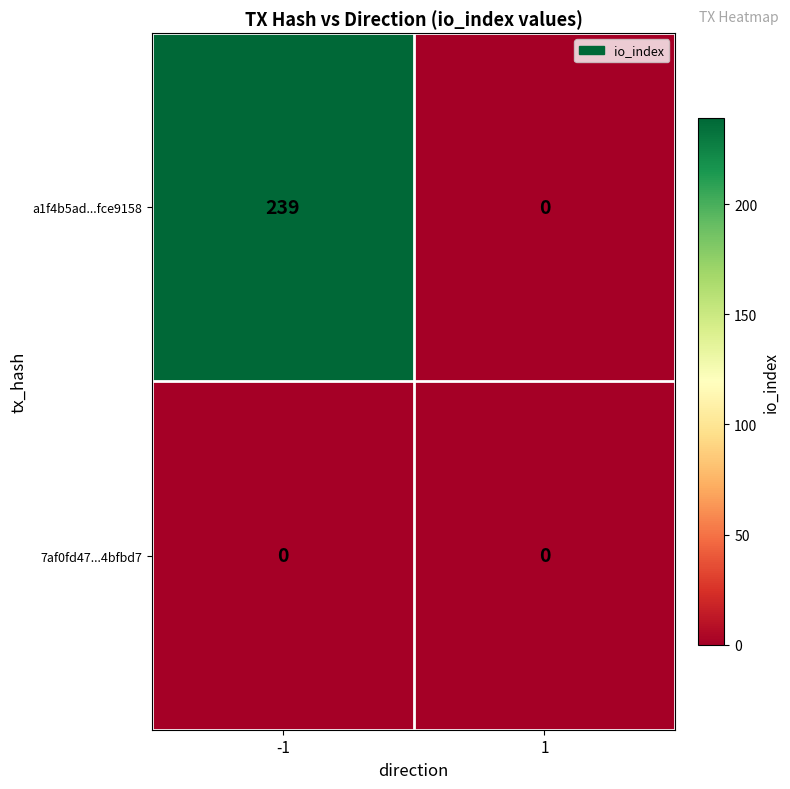

Which series changed the most between -1 and 1?

a1f4b5ad...fce9158